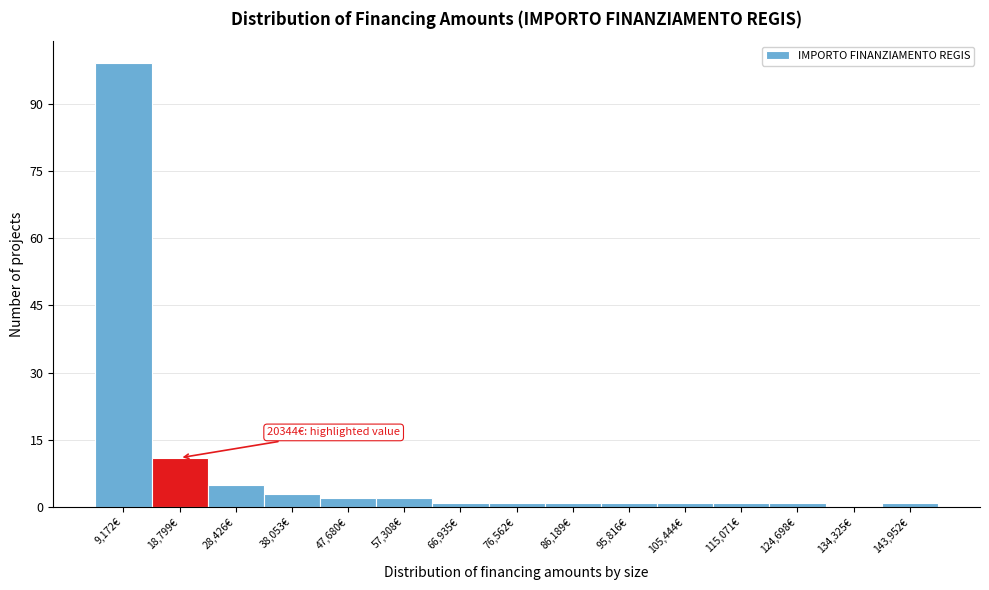

Reading left to right, extract all data points from this chart.

9,172€=99	18,799€=11	28,426€=5	38,053€=3	47,680€=2	57,308€=2	66,935€=1	76,562€=1	86,189€=1	95,816€=1	105,444€=1	115,071€=1	124,698€=1	134,325€=0	143,952€=1